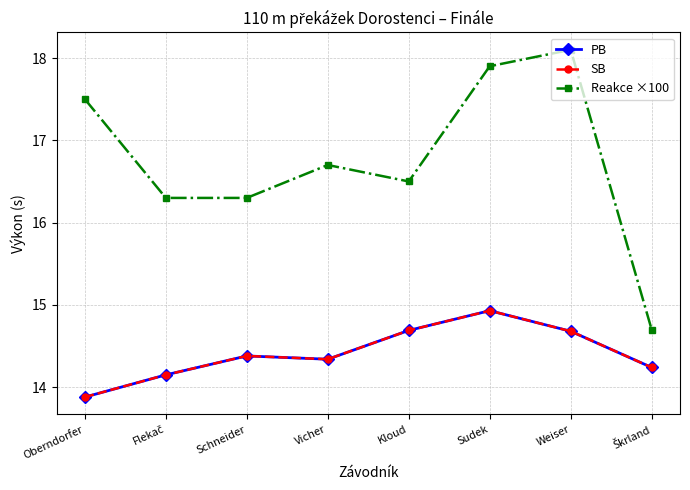

True or false: SB and Reakce ×100 cross at least once.

False